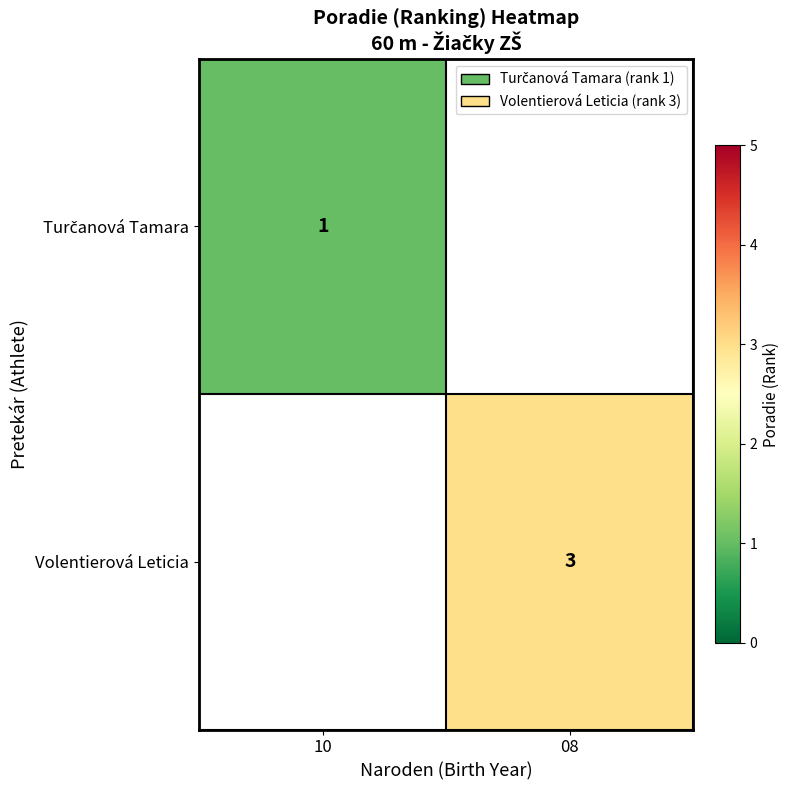

The value of Turčanová Tamara at 10 is 0.5. True or false?

False